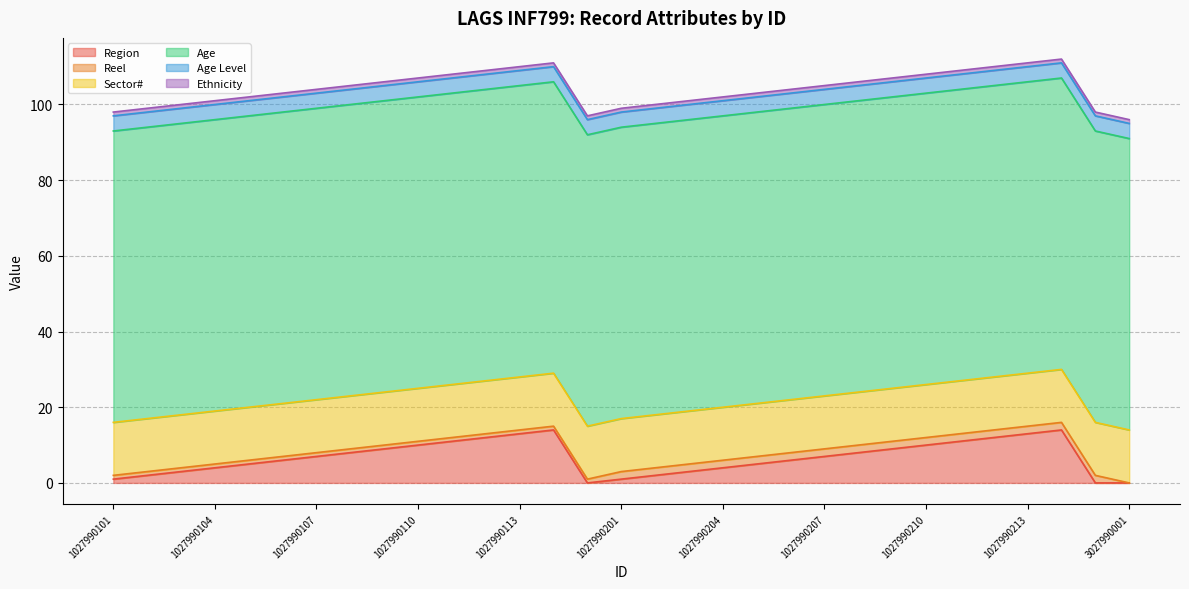

True or false: Age Level and Sector# cross at least once.

False